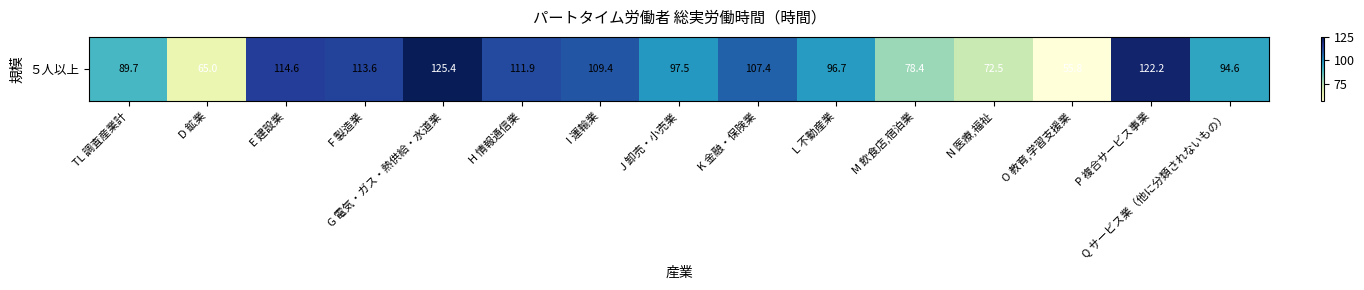

What is the difference between the values at J 卸売・小売業 and N 医療,福祉?

25.0